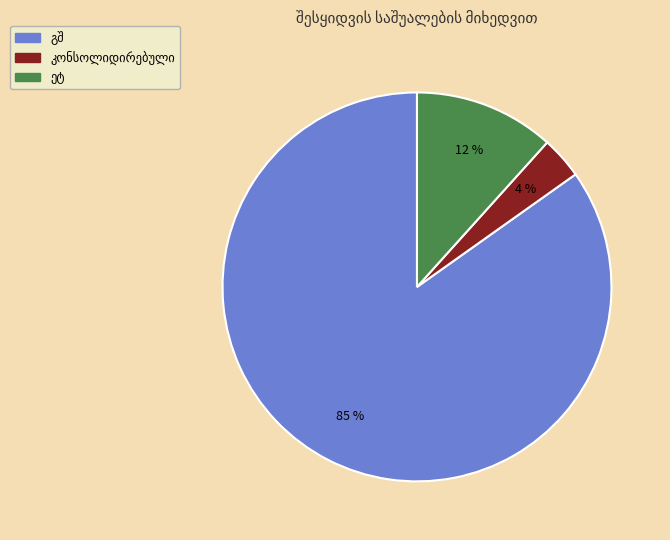

Is there any slice that represents more than half of the pie?

Yes